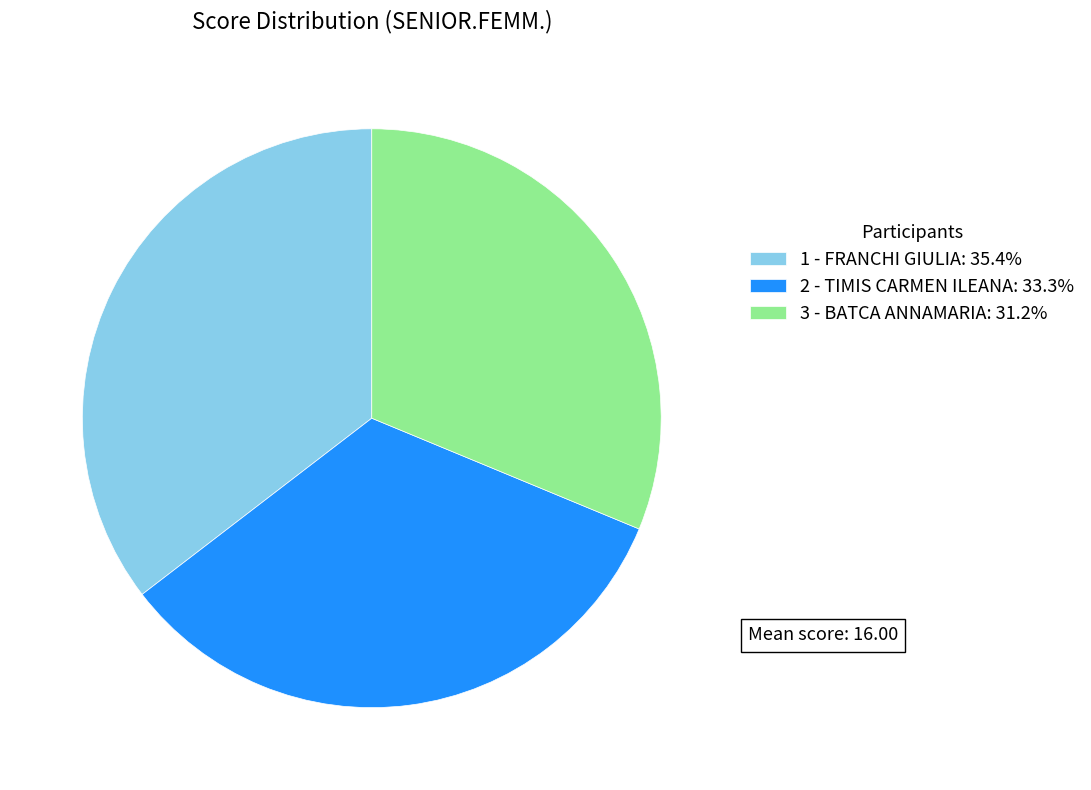

Do 1 - FRANCHI GIULIA: 35.4% and 2 - TIMIS CARMEN ILEANA: 33.3% together represent more than half of the pie?

Yes